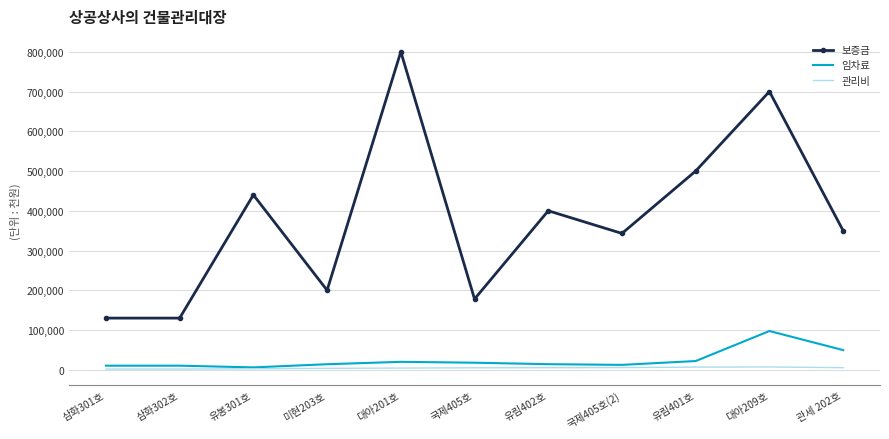

Which series has the widest spread of values?

보증금